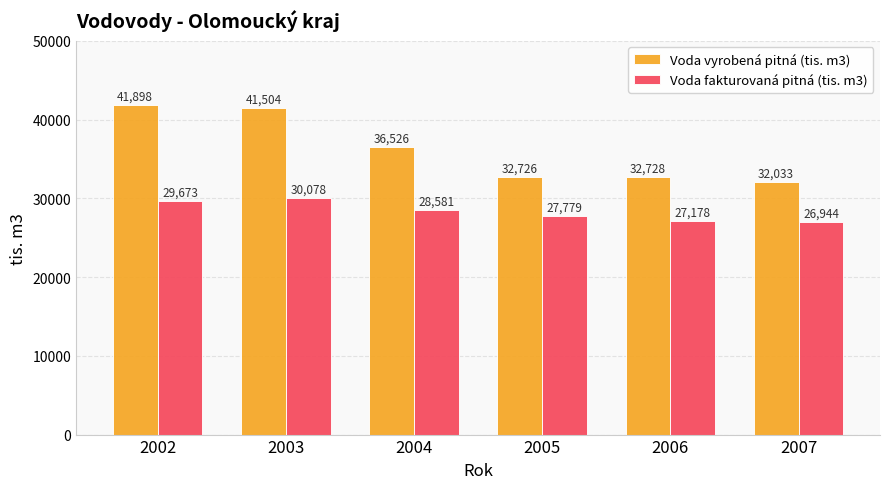

The Voda vyrobená pitná (tis. m3) series shows 32726 at 2005. True or false?

True